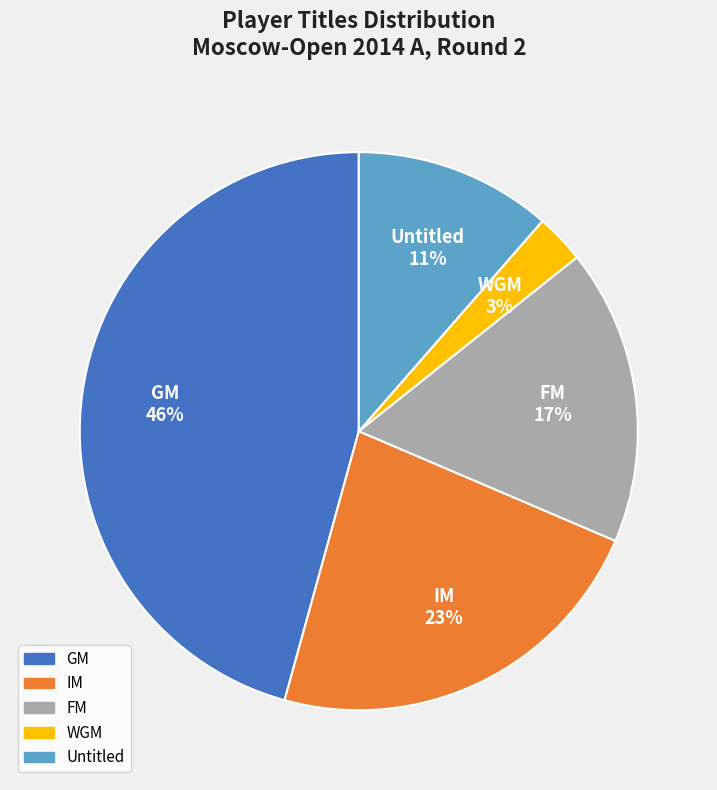

Is there a majority slice in this chart?

No